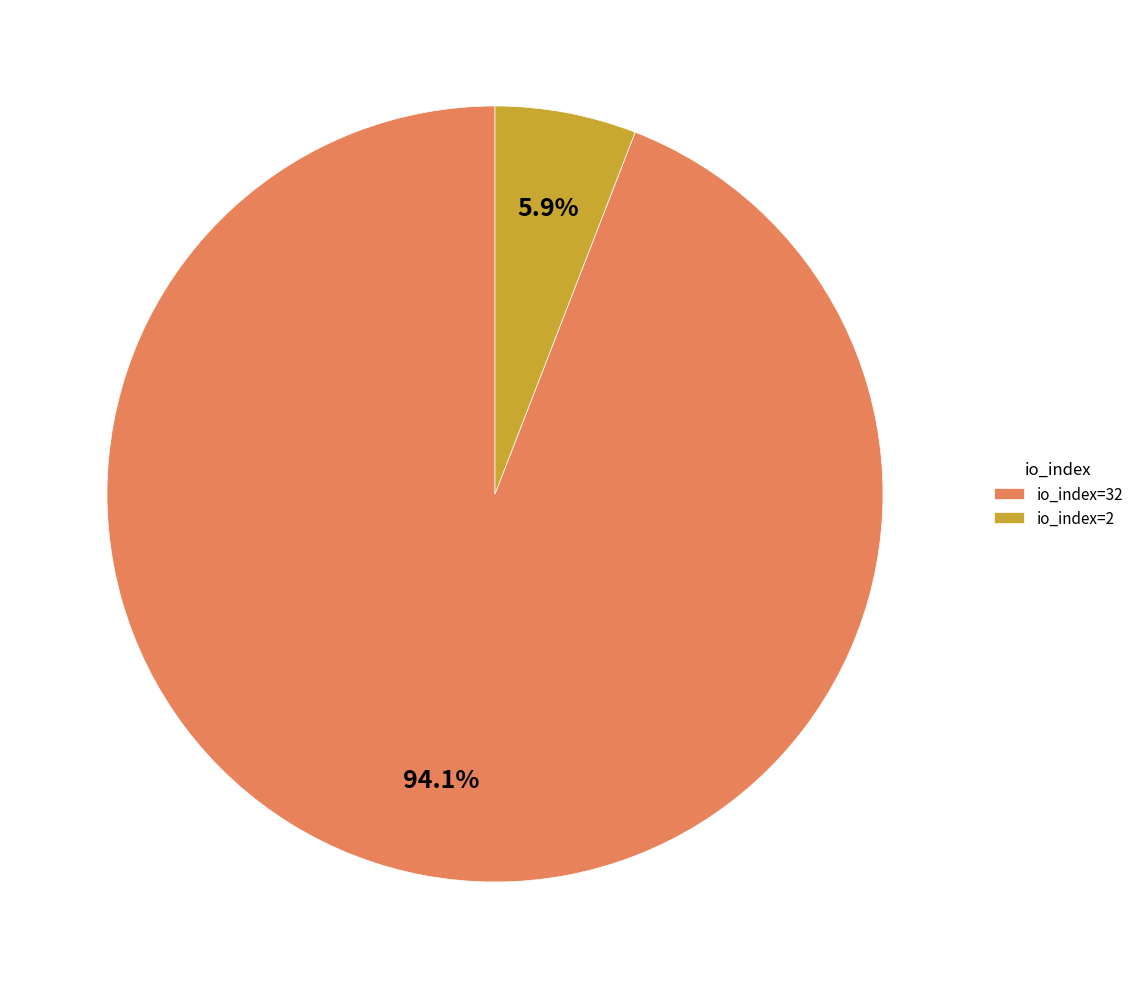

How much of the chart is everything except io_index=32?

5.9%